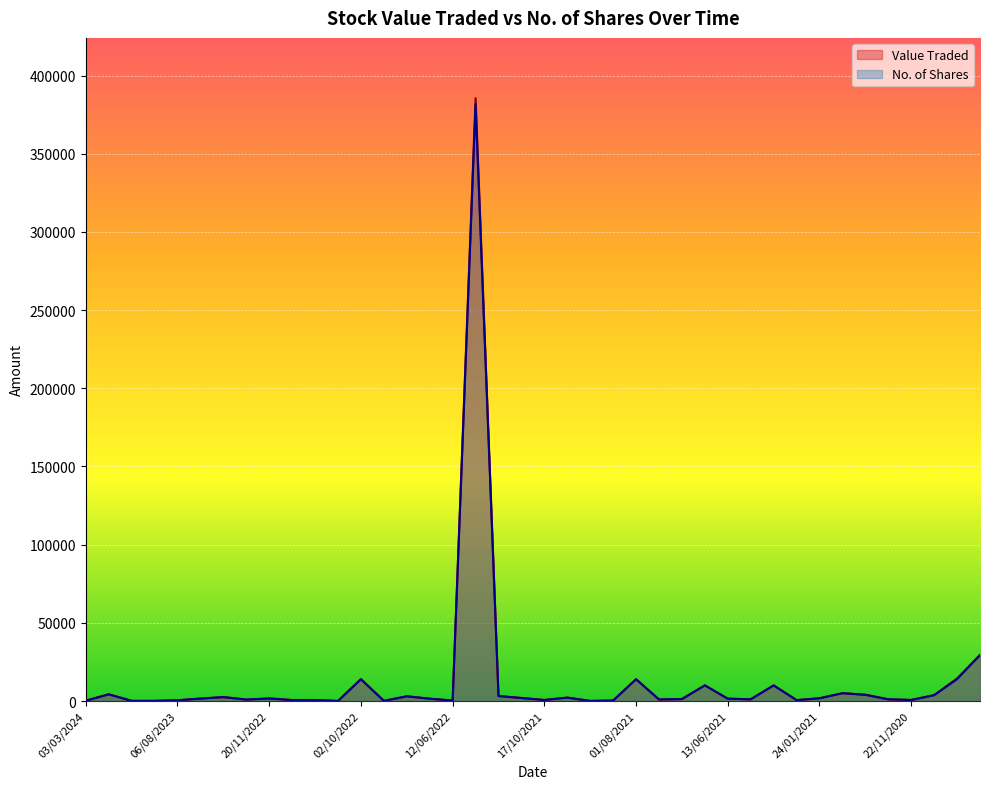

What are all the series names shown in the legend?

Value Traded, No. of Shares